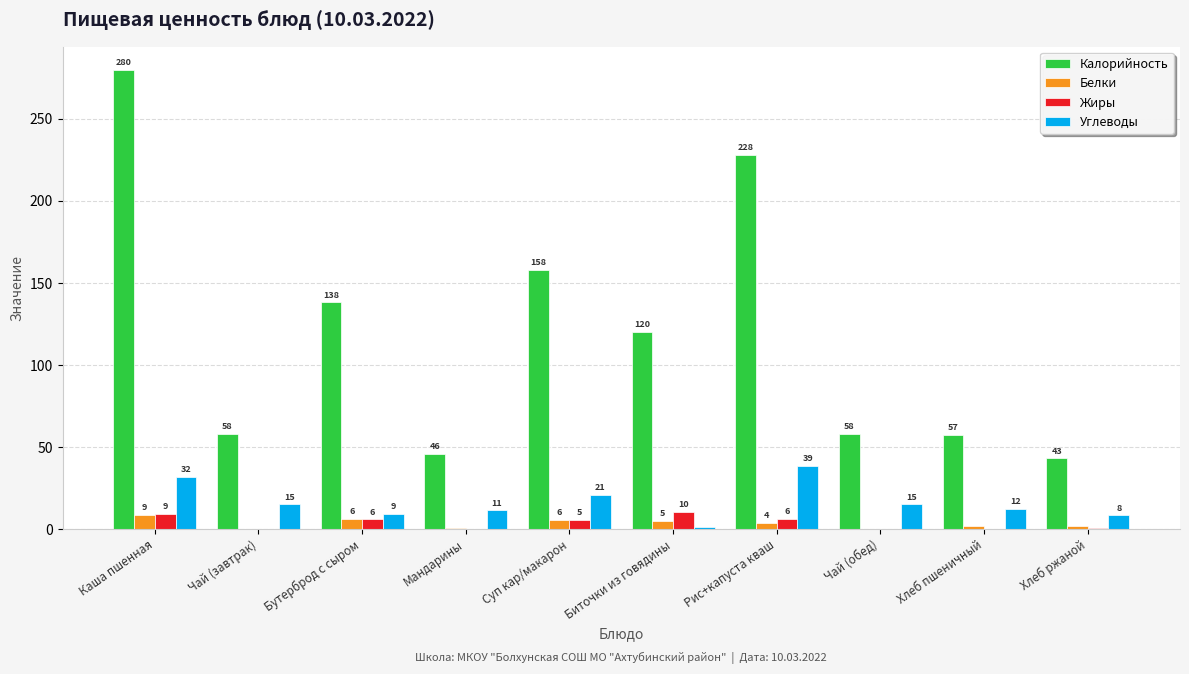

At which category is the sum across all series the highest?

Каша пшенная